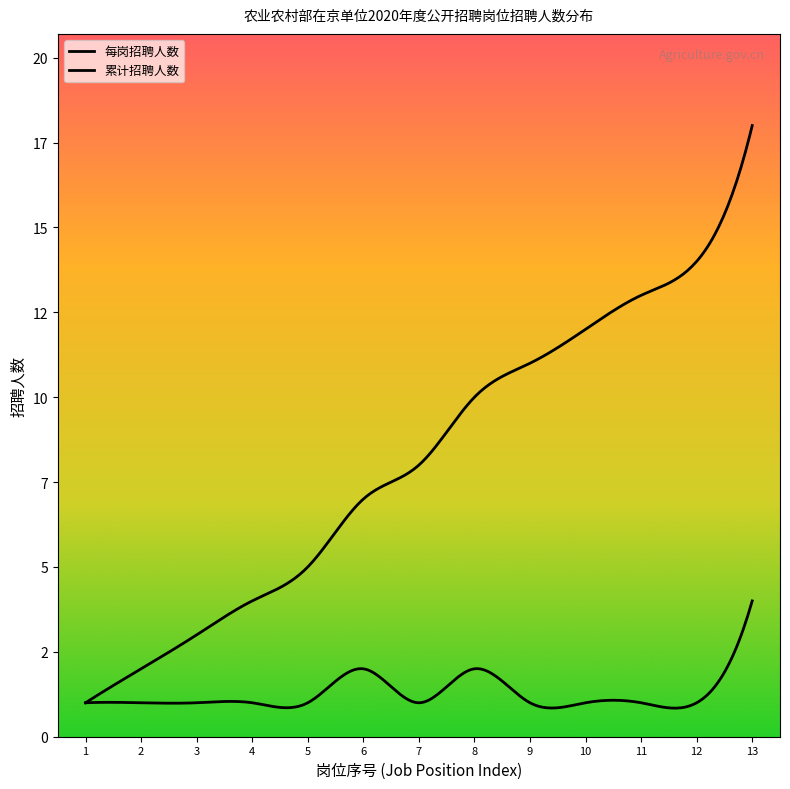

The value of 岗位编码(序号) at 9 is 4. True or false?

False